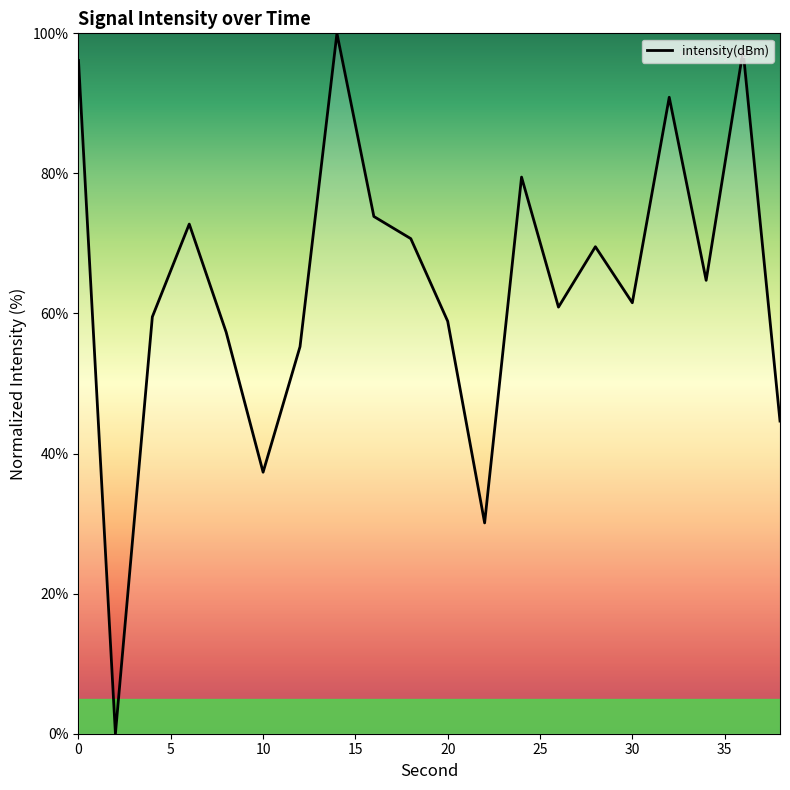

What is the maximum value shown in the chart?

100.0